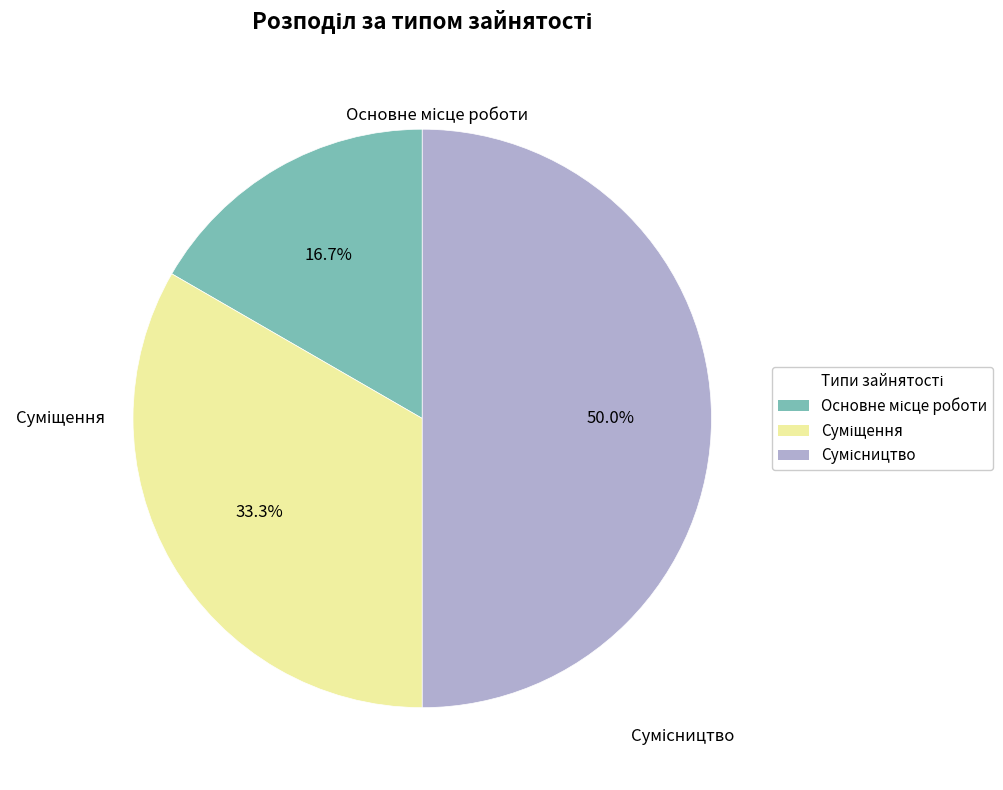

How many segments does this pie chart have?

3